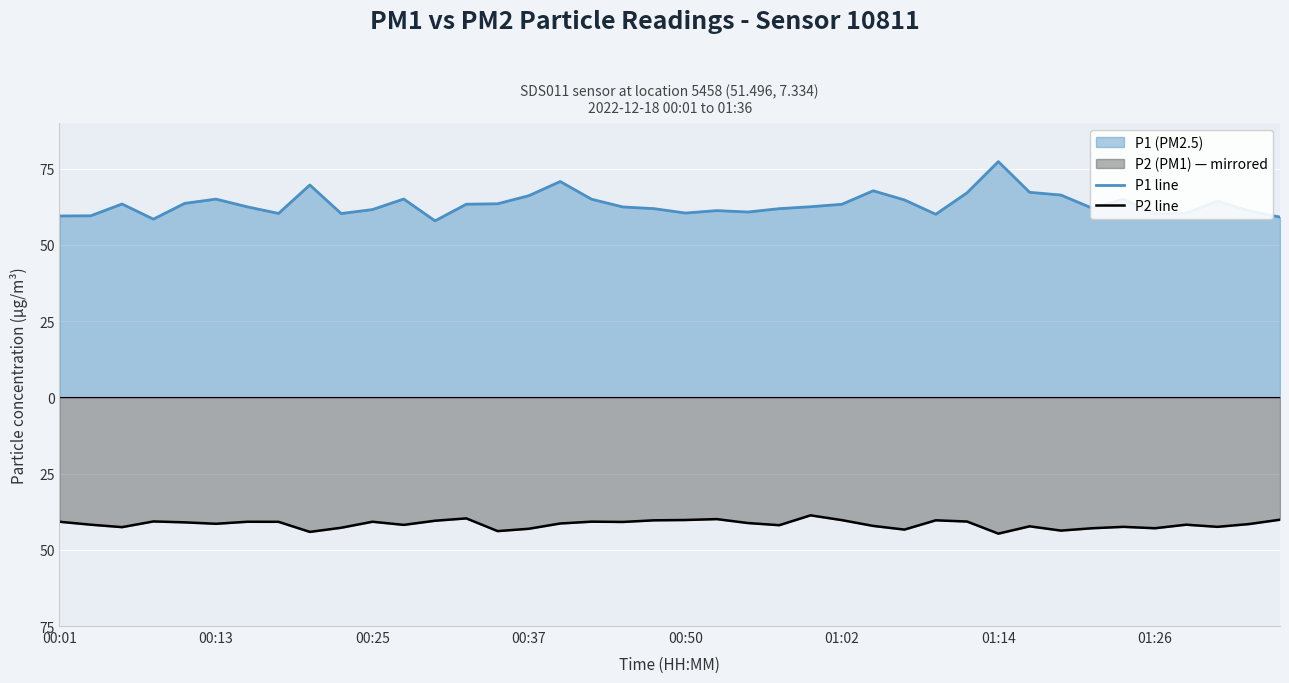

The value of P2 line at 22 is -54.8. True or false?

False